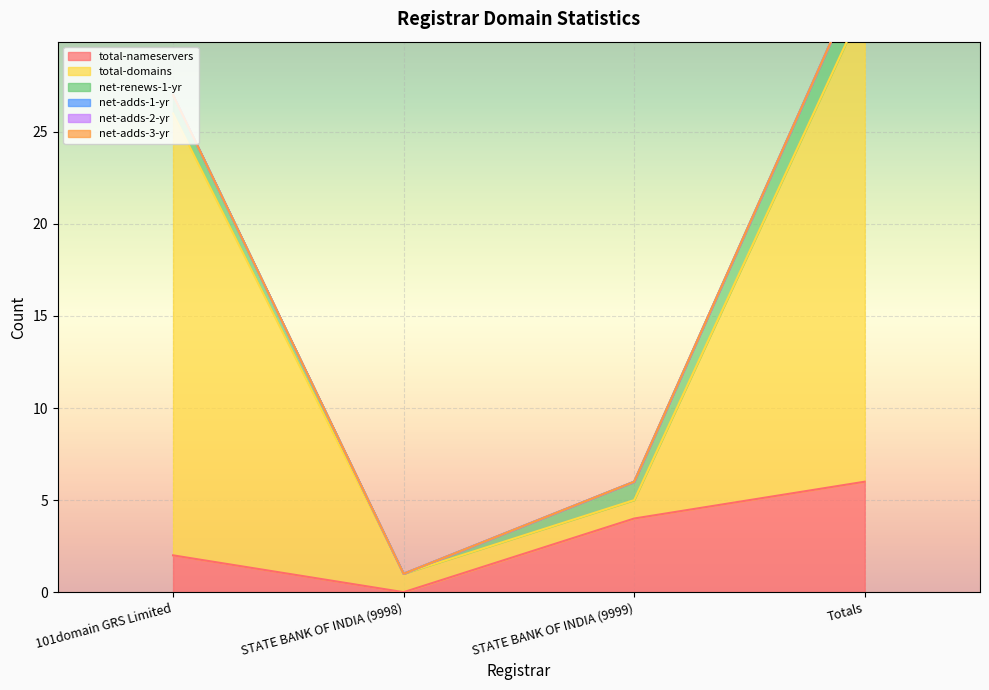

What is the label of the 4th point from the right?

101domain GRS Limited